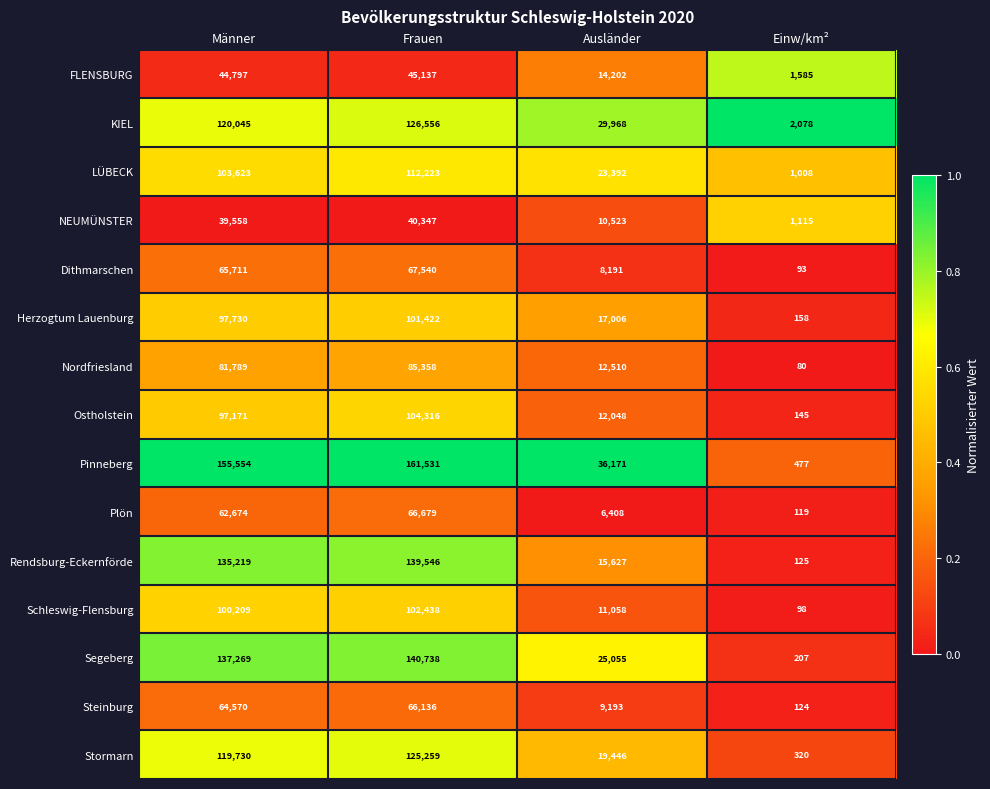

What is the minimum value for Schleswig-Flensburg?

98